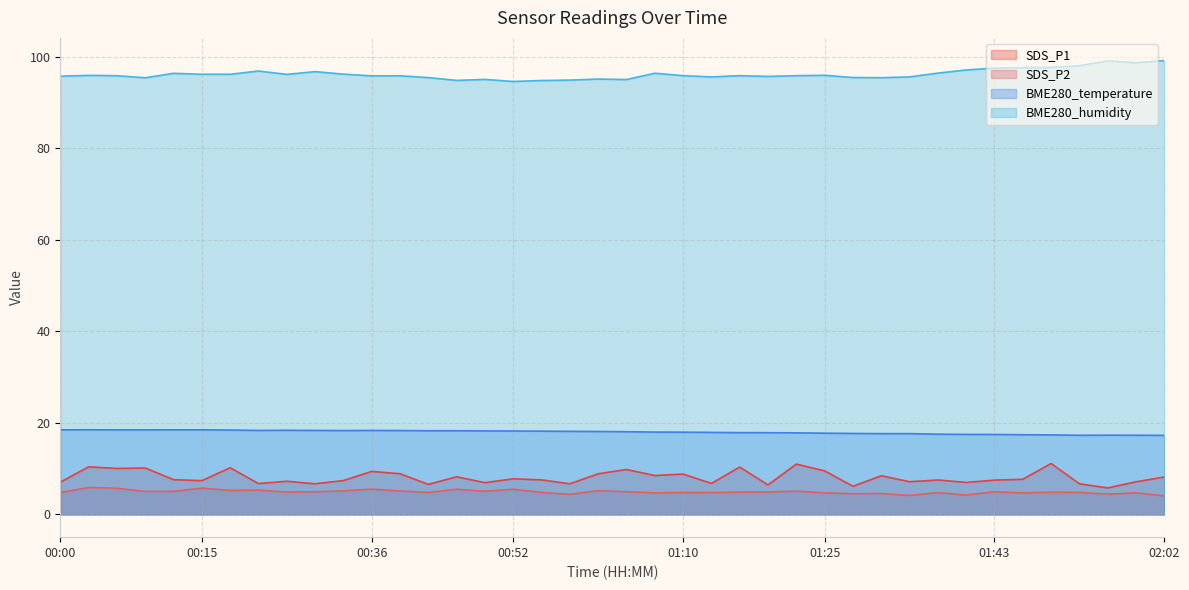

Rank the series at 01:49 from highest to lowest value.

BME280_humidity, BME280_temperature, SDS_P1, SDS_P2